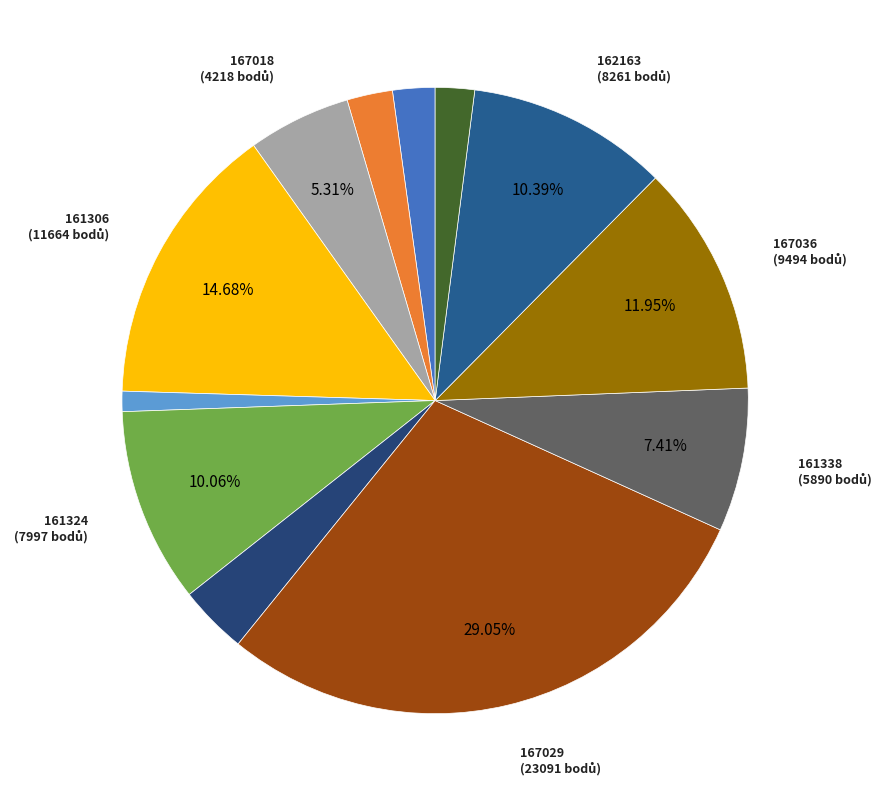

Count the number of slices in the pie.

12